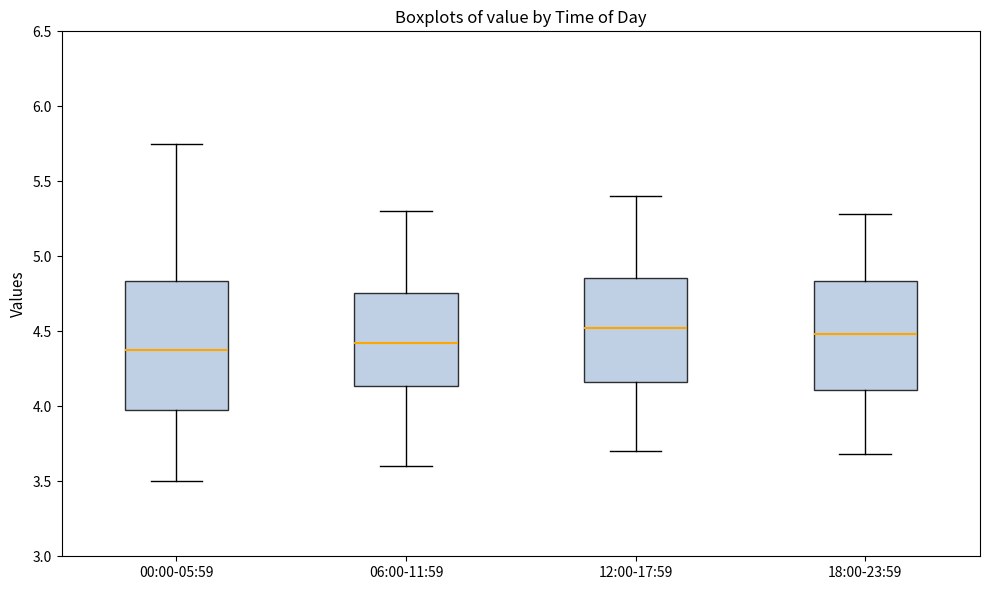

Reading left to right, transcribe this box plot: for each box, give where its median line is, the range the box spans, and where its two whiskers end, as read against the y-axis. The values are not printed on the chart, so give them approximately, as read against the axis.

00:00-05:59: median 4.40, box 3.95 to 4.85, whiskers 3.50 to 5.75
06:00-11:59: median 4.45, box 4.15 to 4.75, whiskers 3.60 to 5.30
12:00-17:59: median 4.55, box 4.15 to 4.85, whiskers 3.70 to 5.40
18:00-23:59: median 4.50, box 4.10 to 4.85, whiskers 3.70 to 5.30